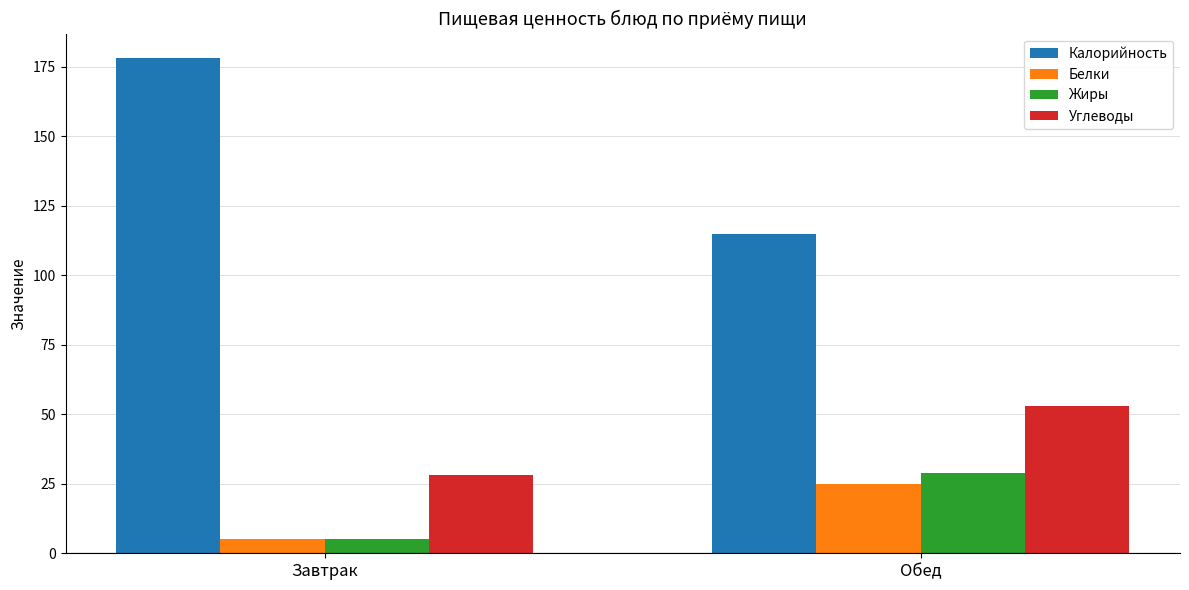

What is the sum of the Жиры values at Завтрак and Обед?

34